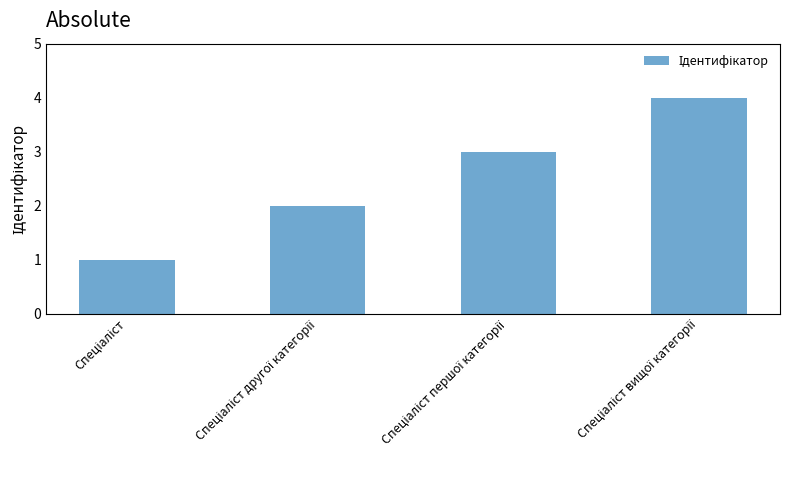

What is the sum of all values?

10